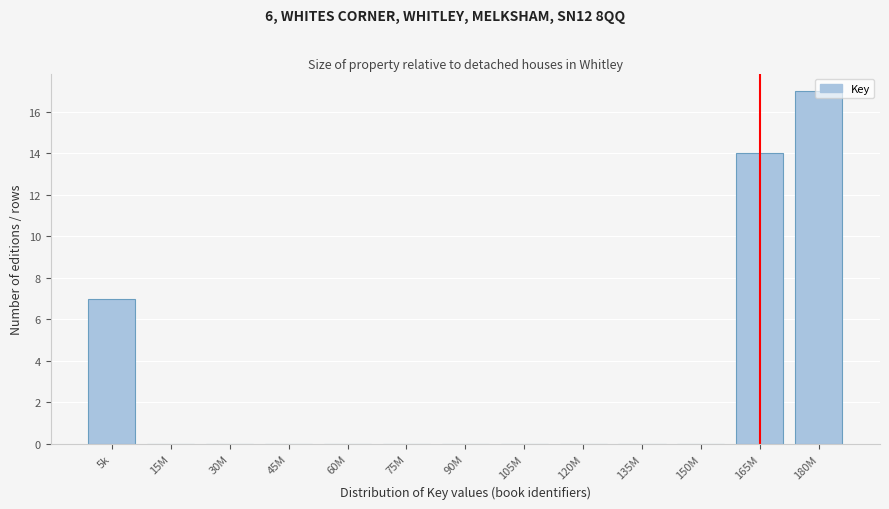

What is the greatest value displayed?

17